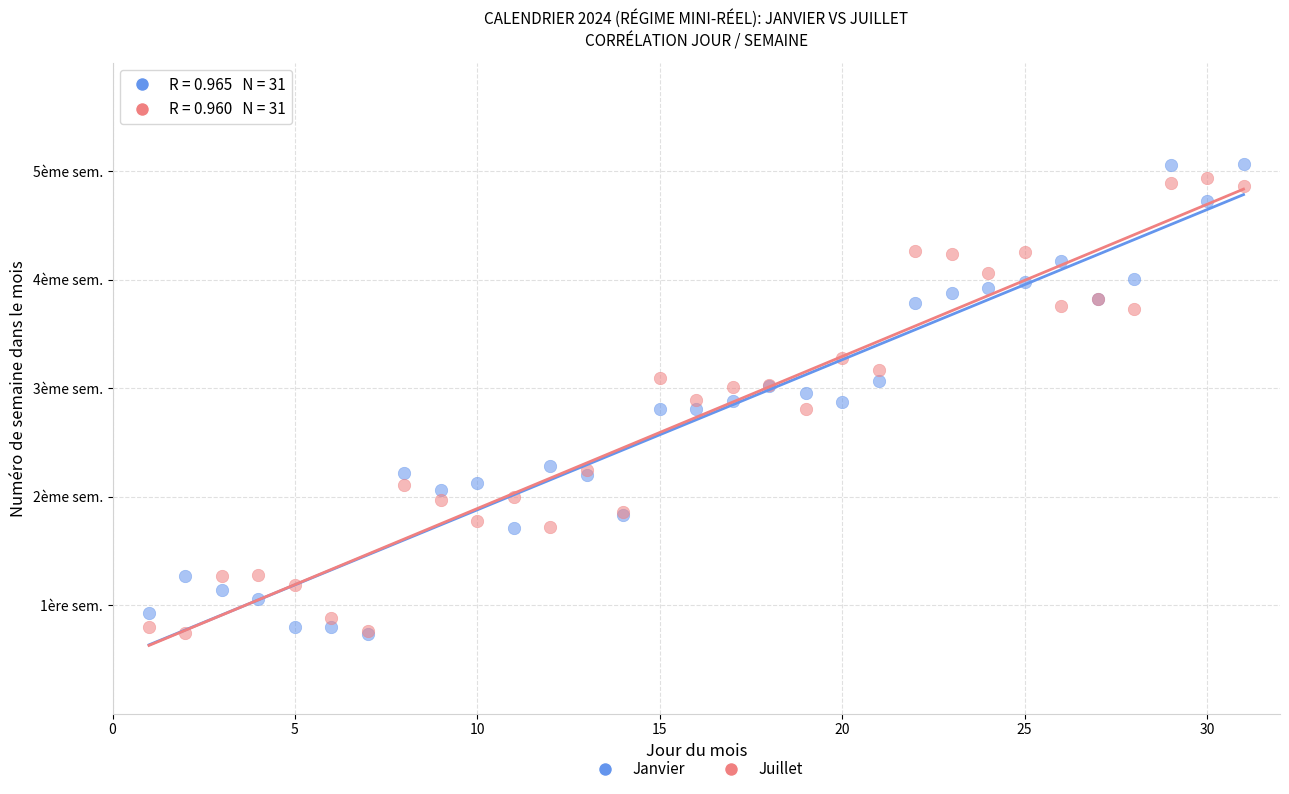

What are all the series names shown in the legend?

Janvier, Juillet